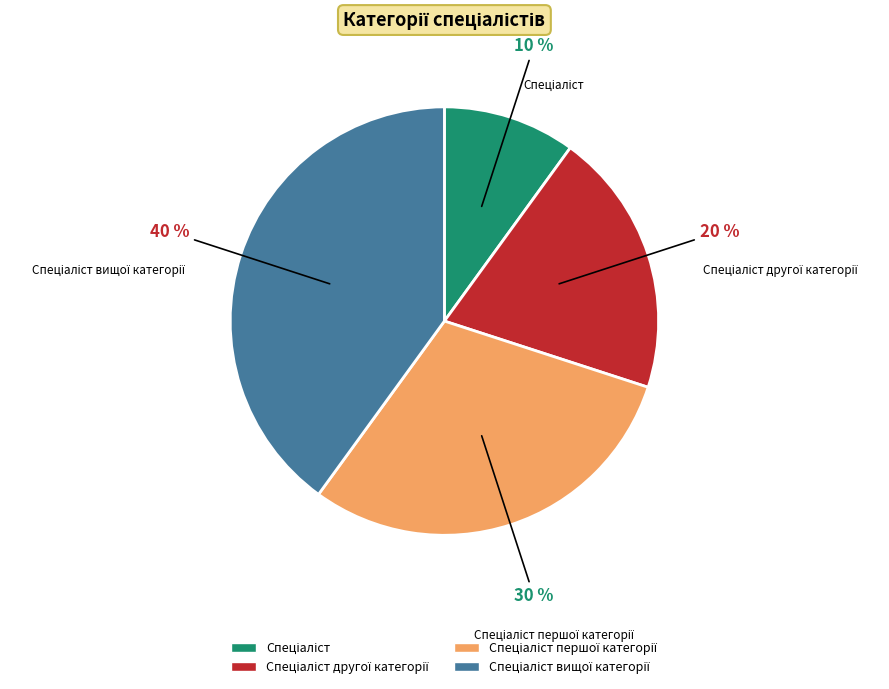

To the nearest percent, what is the difference between the largest and smallest slice percentages?

30%